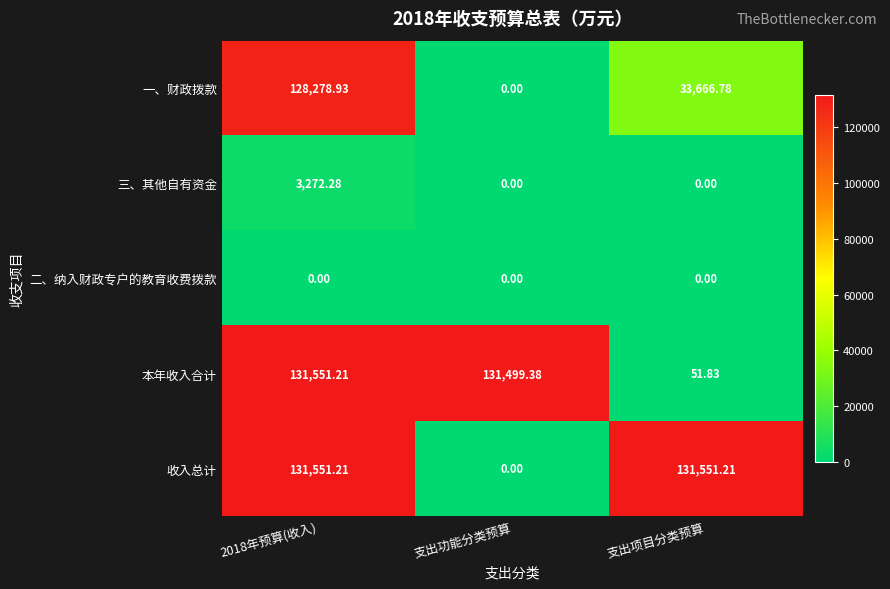

Is the value of 三、其他自有资金 at 支出项目分类预算 greater than the value of 本年收入合计 at 支出功能分类预算?

No